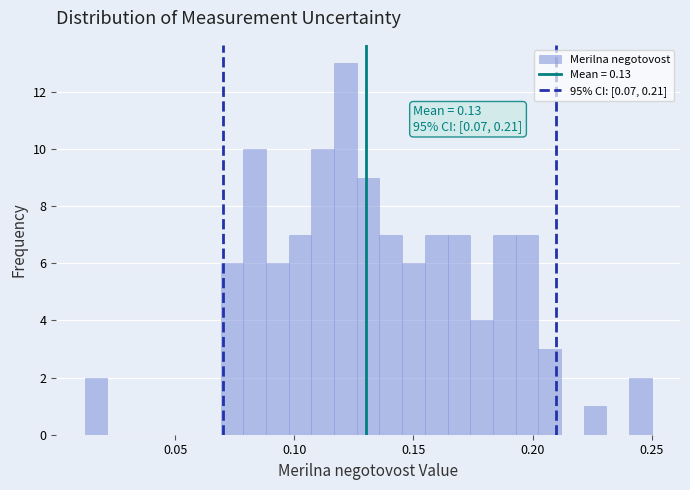

Read against the x-axis, roughly where is the centre of the tallest bar?

0.120